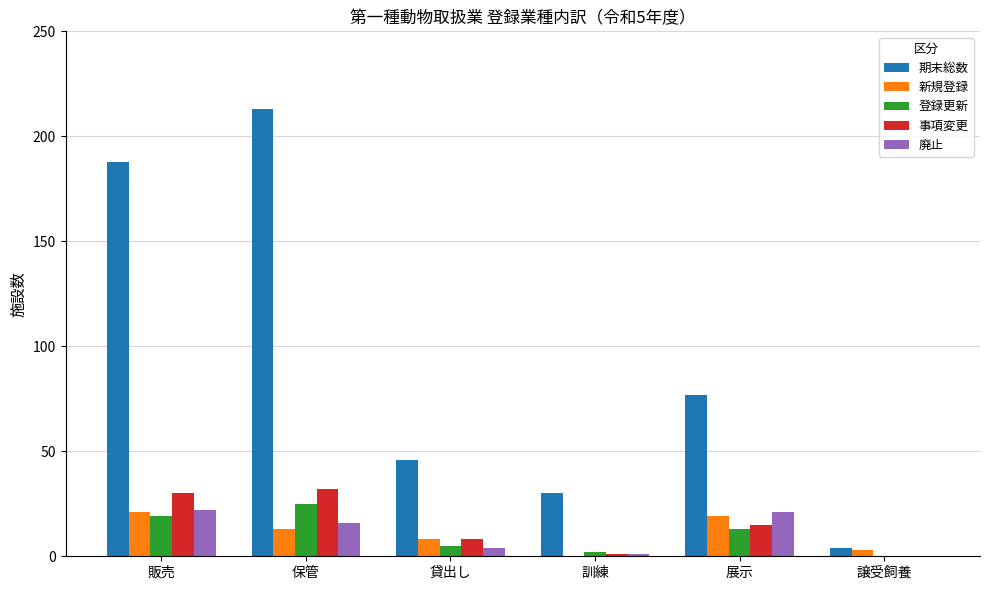

How many data points does each series have?

6